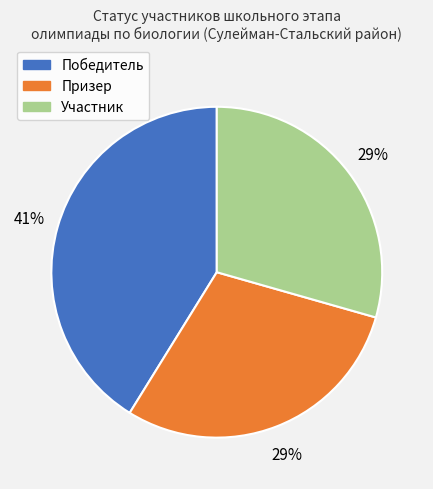

To the nearest percent, what percentage of the pie is Победитель?

41%